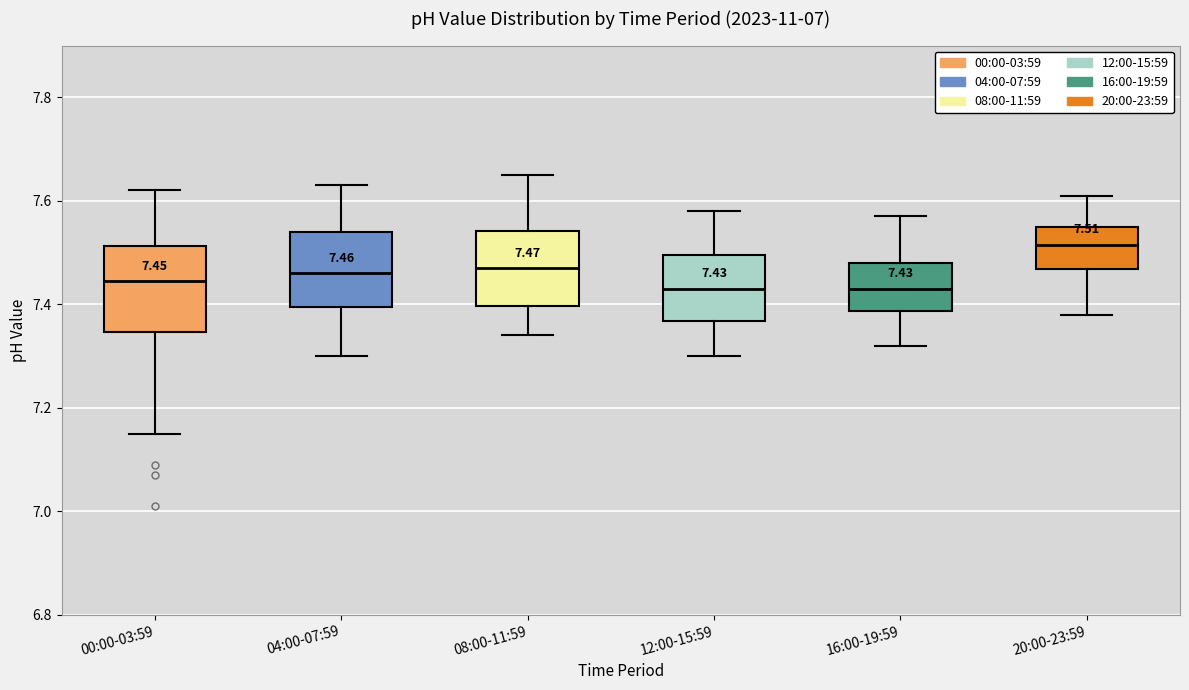

Which box's median line is the highest?

20:00-23:59